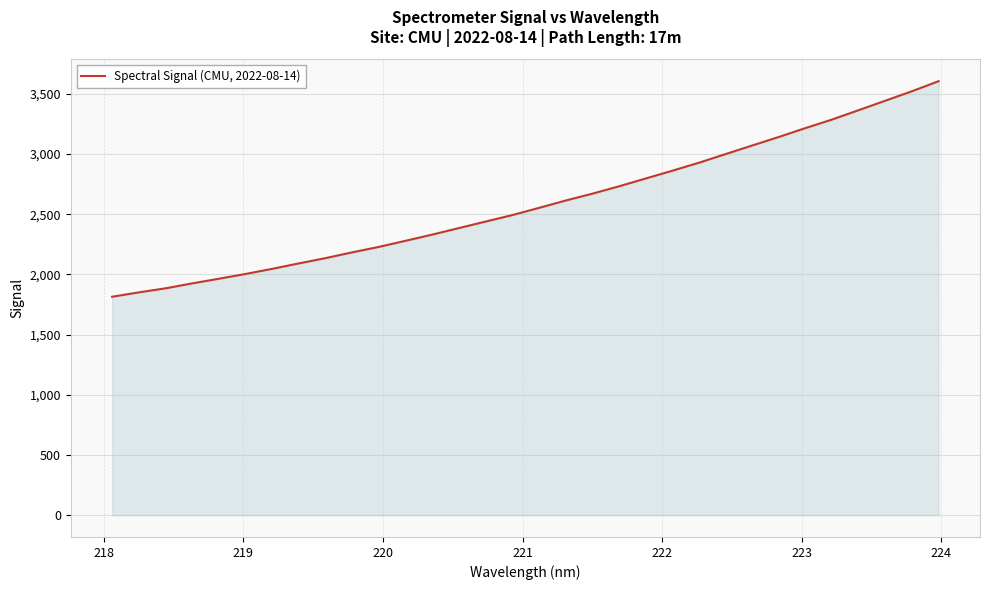

Count the number of data series in this chart.

1